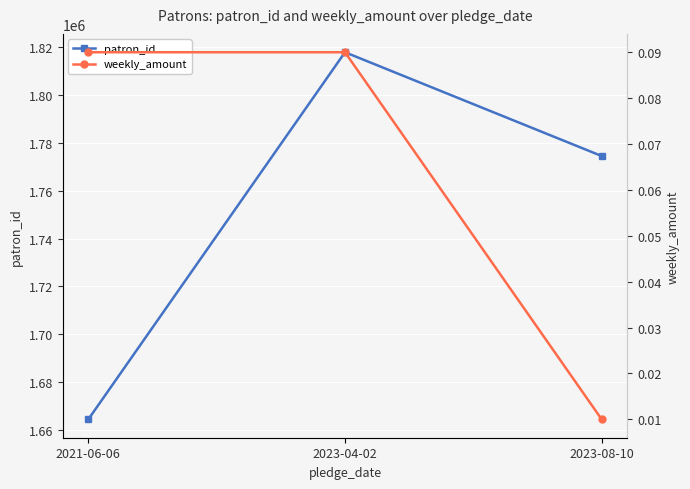

What is the difference between the patron_id values at 2021-06-06 and 2023-08-10?

110175